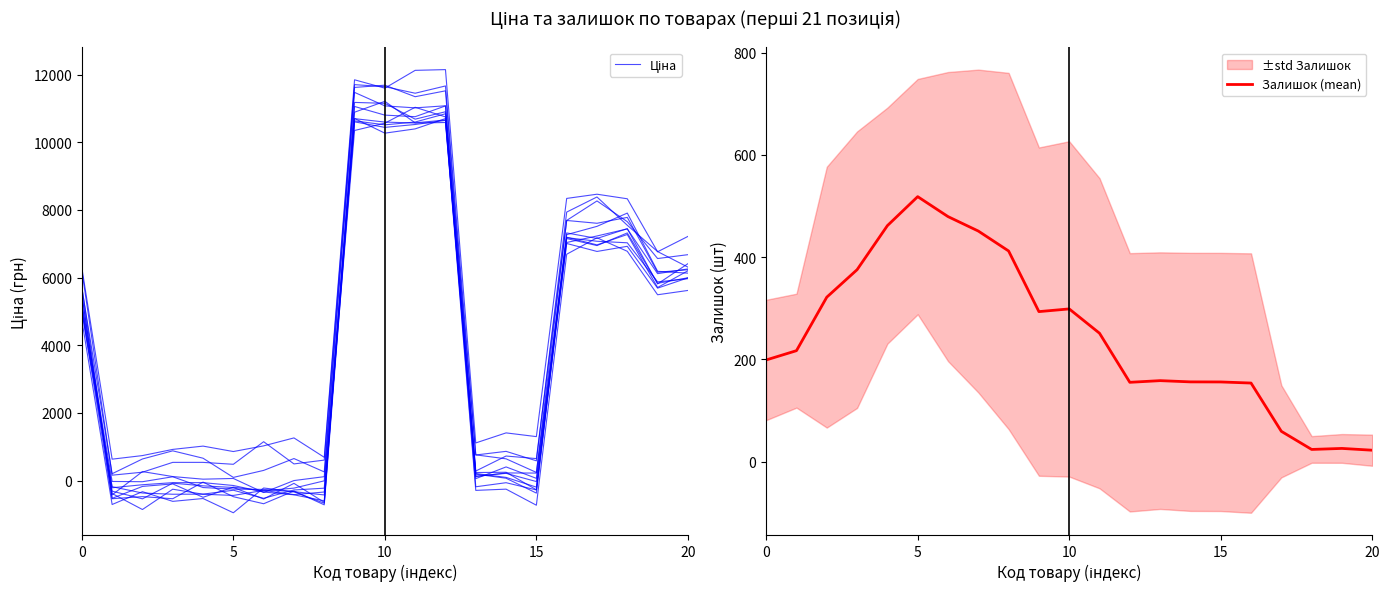

What is the approximate value of Залишок (mean) at 14?

156.1